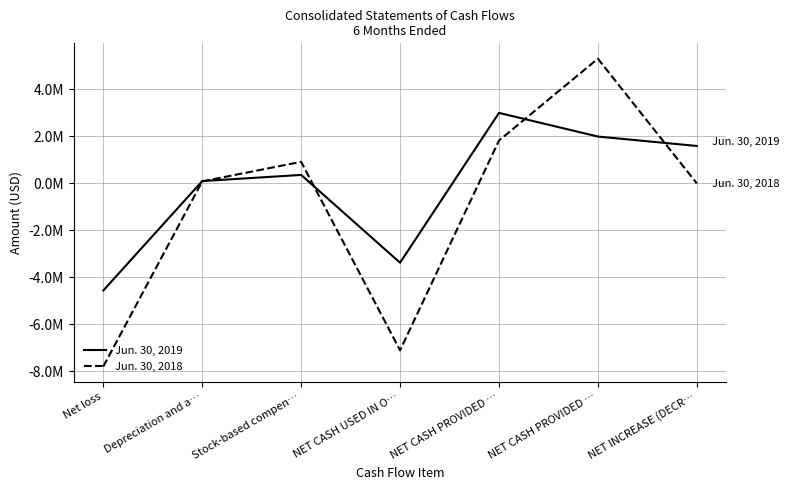

Reading left to right, extract all data points from this chart.

Jun. 30, 2019: Net loss=-4565799	Depreciation and a…=86401	Stock-based compen…=347383	NET CASH USED IN O…=-3385093	NET CASH PROVIDED …=2984757	NET CASH PROVIDED …=1979005	NET INCREASE (DECR…=1578669
Jun. 30, 2018: Net loss=-7795078	Depreciation and a…=72962	Stock-based compen…=904345	NET CASH USED IN O…=-7109222	NET CASH PROVIDED …=1809761	NET CASH PROVIDED …=5288017	NET INCREASE (DECR…=-11444